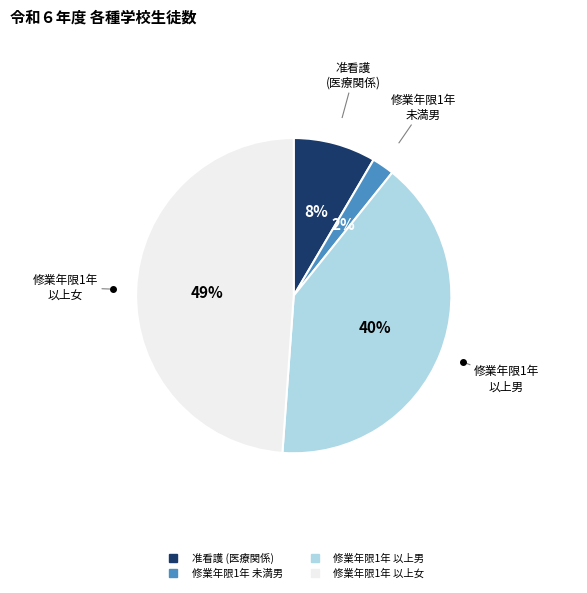

Does any single category account for the majority?

No